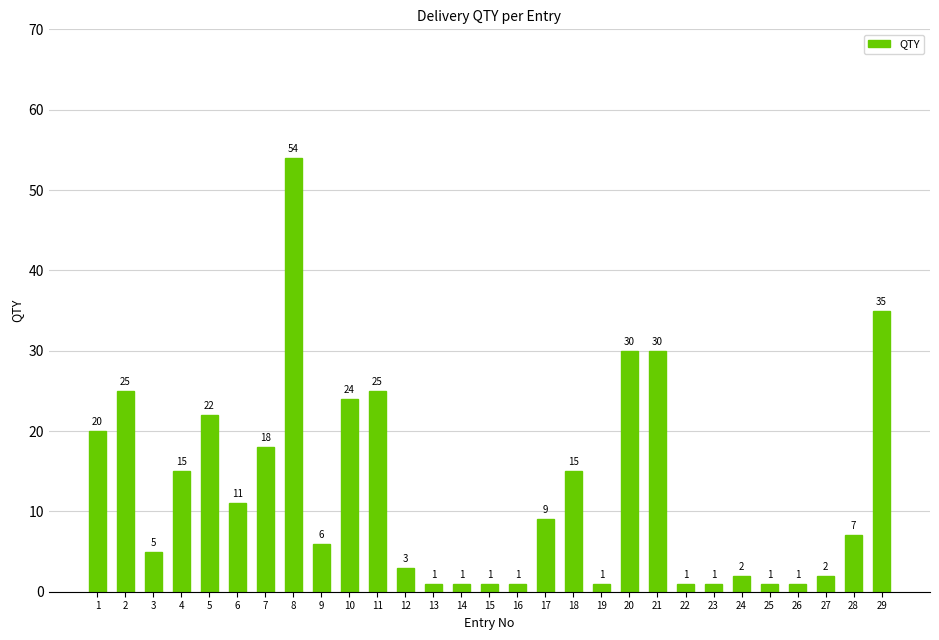

At which label does the data first exceed 7?

1